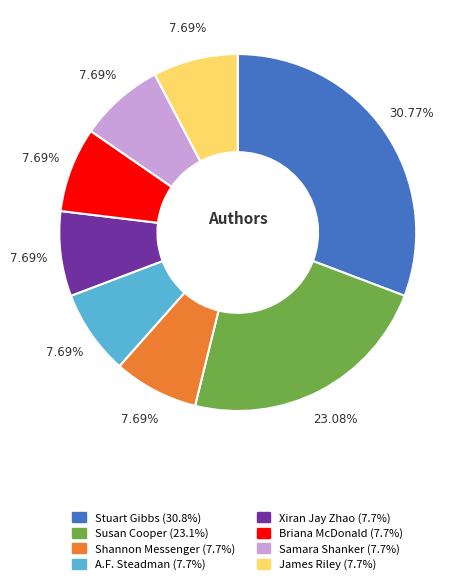

Is the sum of Samara Shanker and A.F. Steadman greater than half?

No